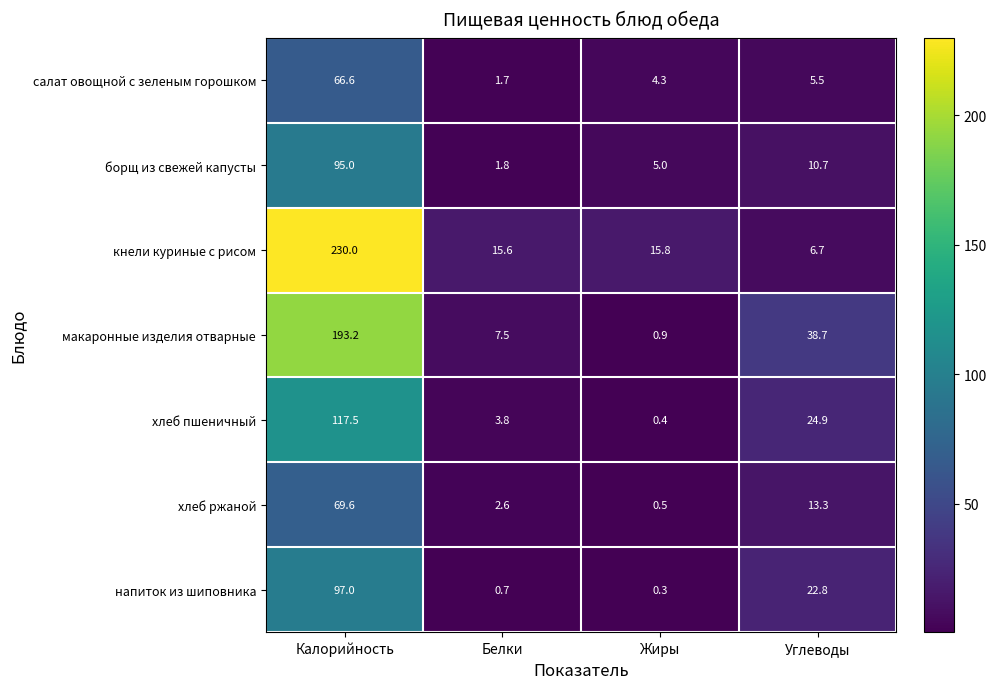

Reading right to left, transcribe all the data shown in this chart.

салат овощной с зеленым горошком: Углеводы=5.5	Жиры=4.3	Белки=1.7	Калорийность=66.6
борщ из свежей капусты: Углеводы=10.7	Жиры=5.0	Белки=1.8	Калорийность=95.0
кнели куриные с рисом: Углеводы=6.7	Жиры=15.8	Белки=15.6	Калорийность=230.0
макаронные изделия отварные: Углеводы=38.7	Жиры=0.9	Белки=7.5	Калорийность=193.2
хлеб пшеничный: Углеводы=24.9	Жиры=0.4	Белки=3.8	Калорийность=117.5
хлеб ржаной: Углеводы=13.3	Жиры=0.5	Белки=2.6	Калорийность=69.6
напиток из шиповника: Углеводы=22.8	Жиры=0.3	Белки=0.7	Калорийность=97.0